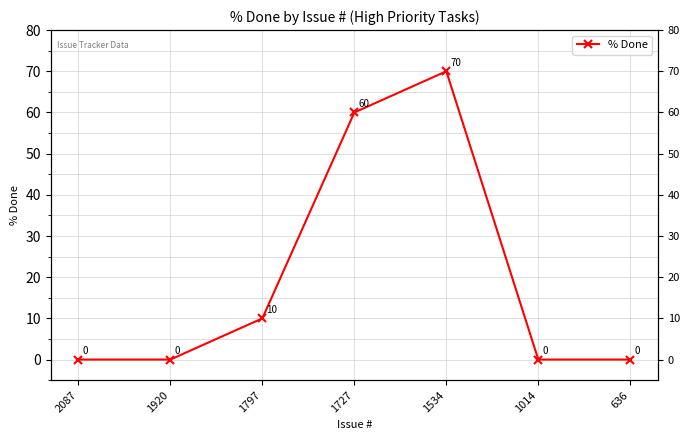

What is the average value?

20